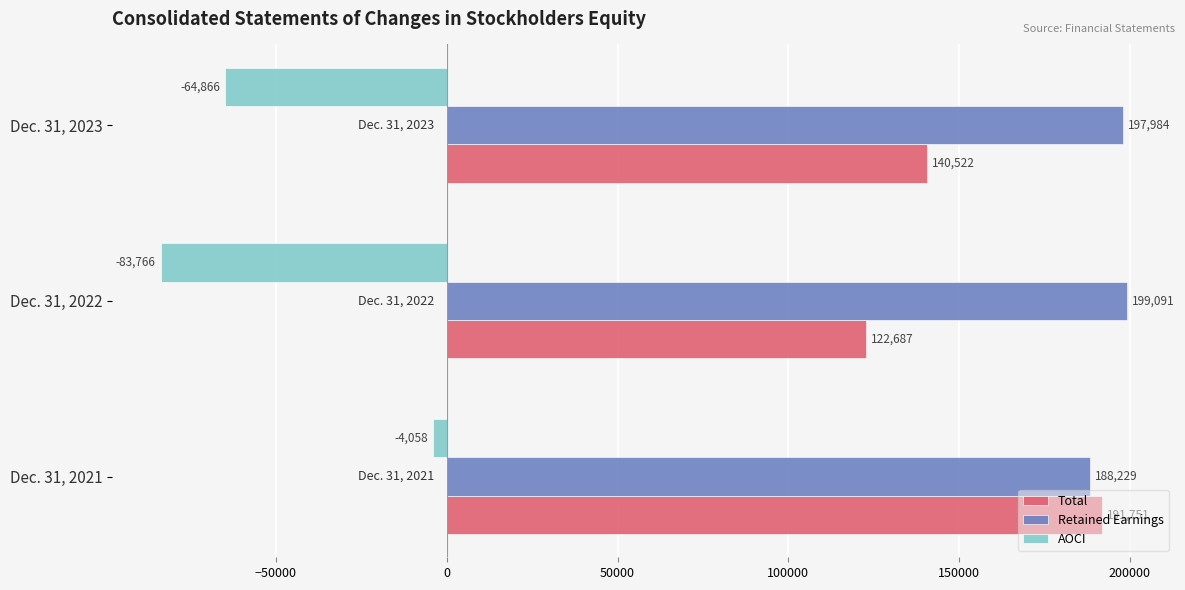

What is the lowest value of the Total series?

122687